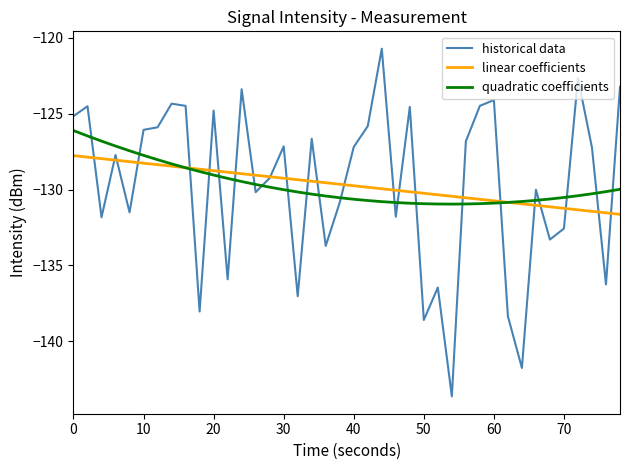

Count the number of data series in this chart.

3